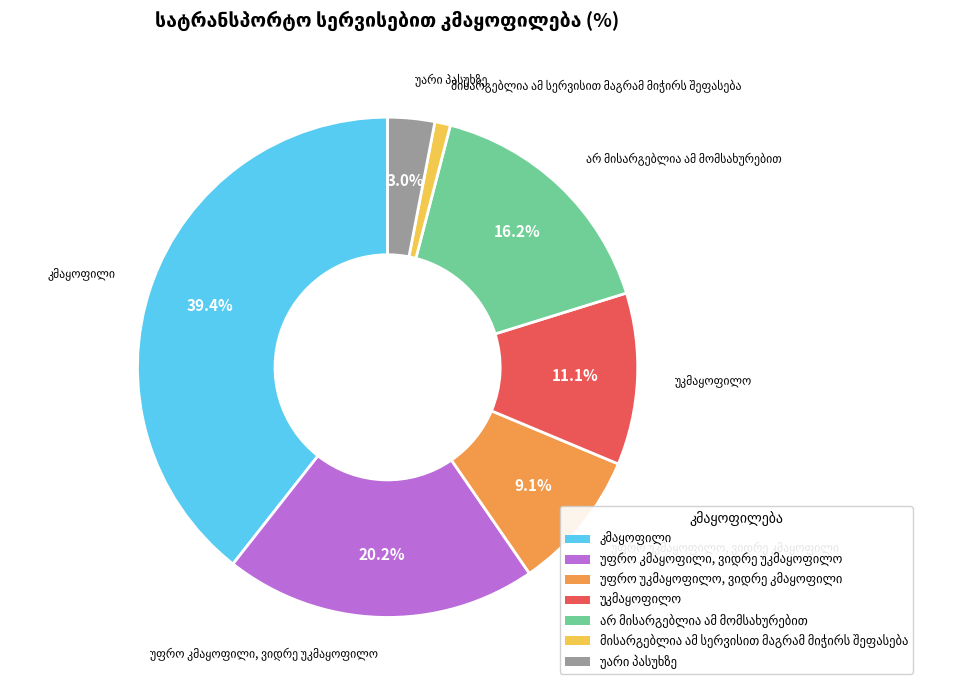

Is there any slice that represents more than half of the pie?

No